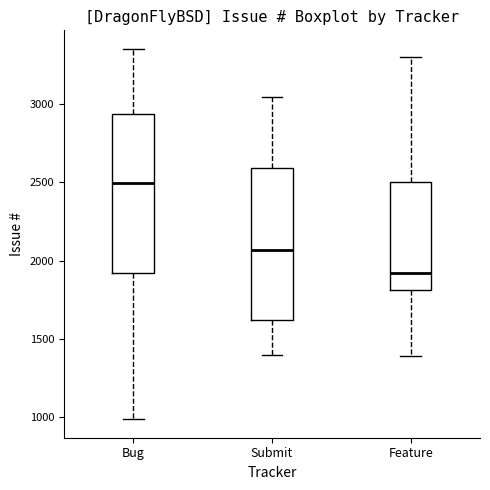

Which box has the highest median line?

Bug